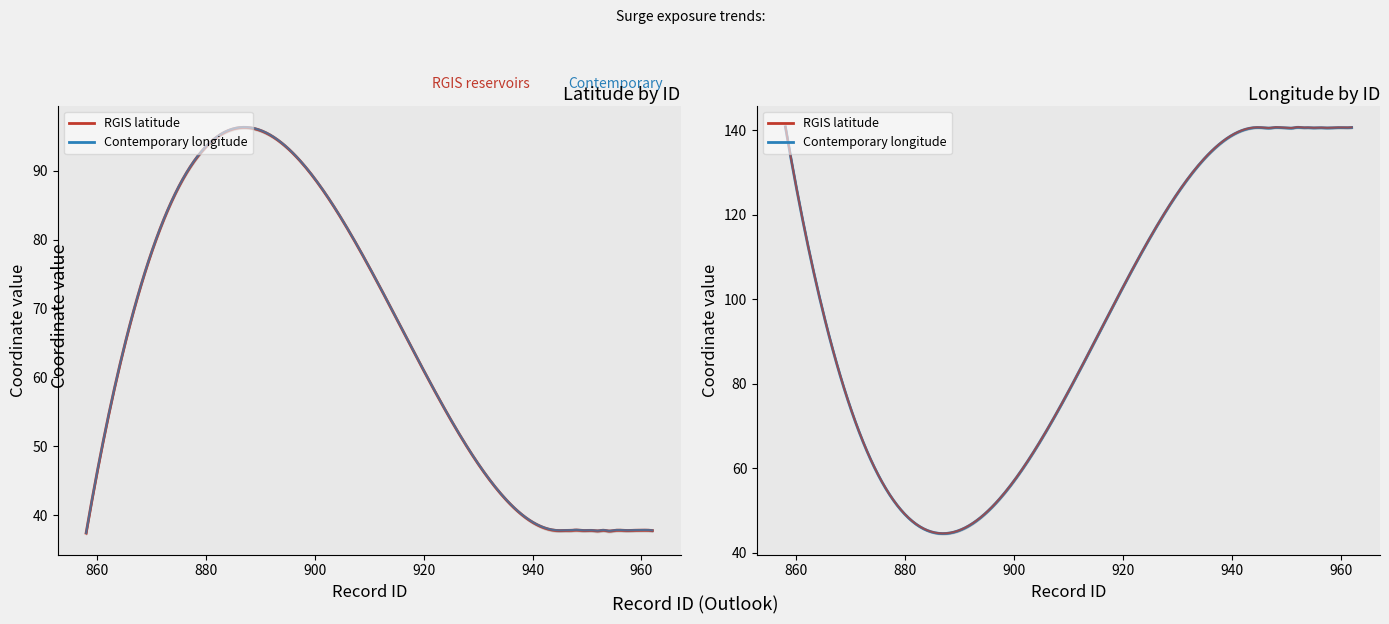

Between 961 and 951, which is larger?

961